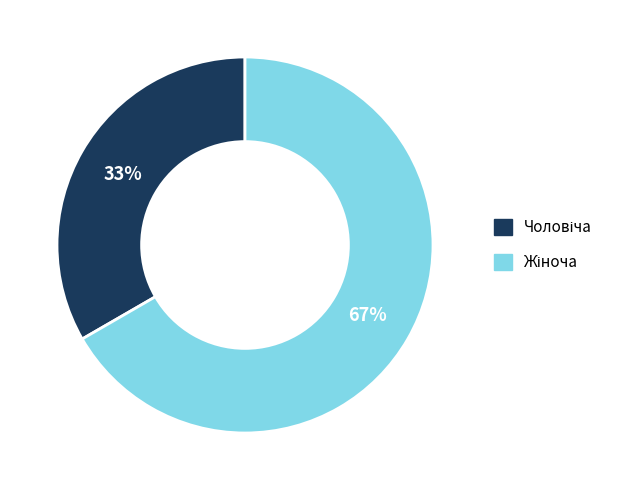

How many segments does this pie chart have?

2